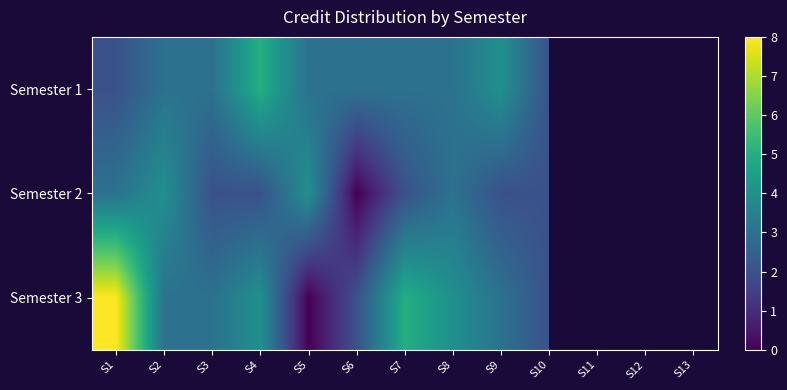

At which category is the sum across all series the highest?

S1